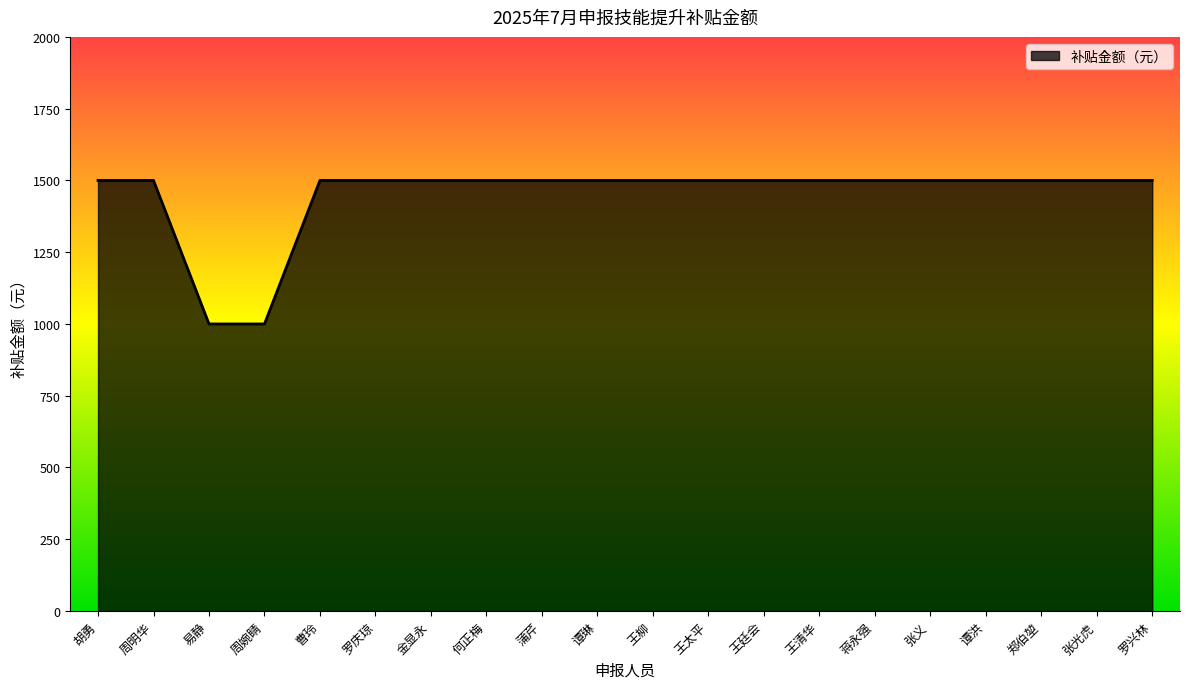

Is it true that the value at 蒲芹 is 2554?

False